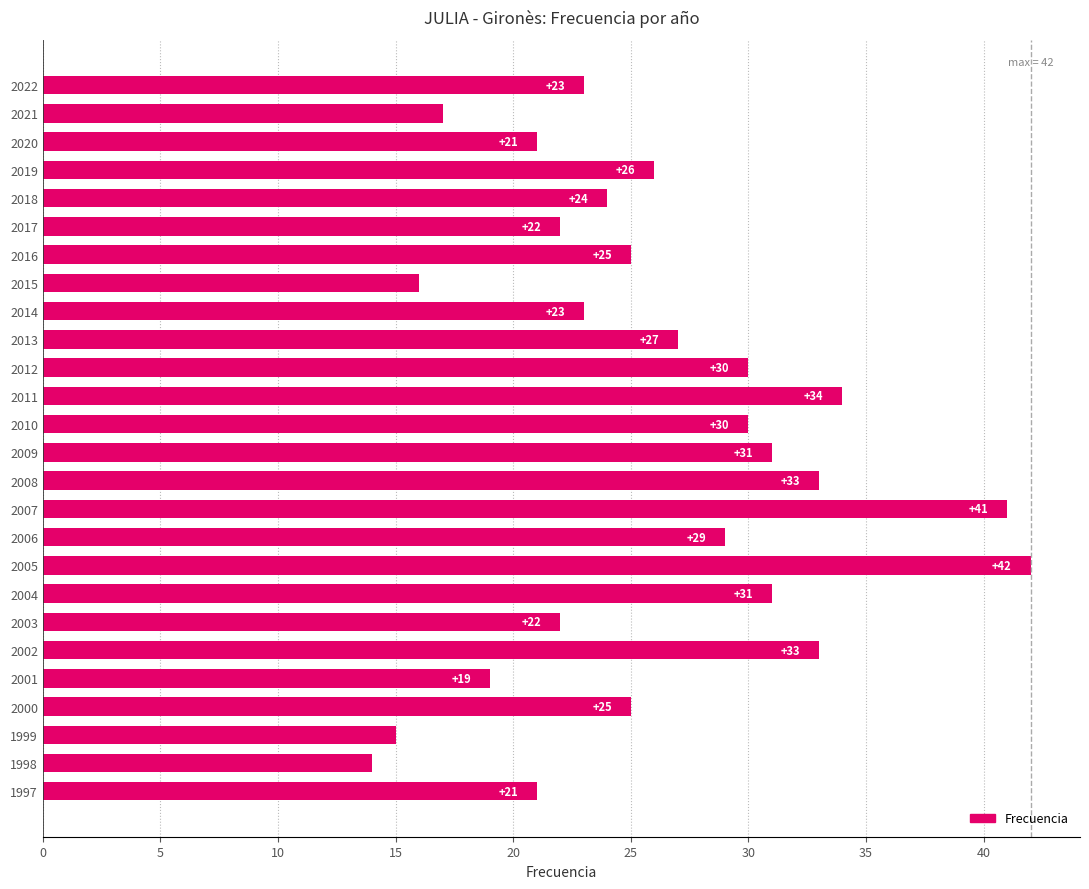

How many bars are there in total?

26